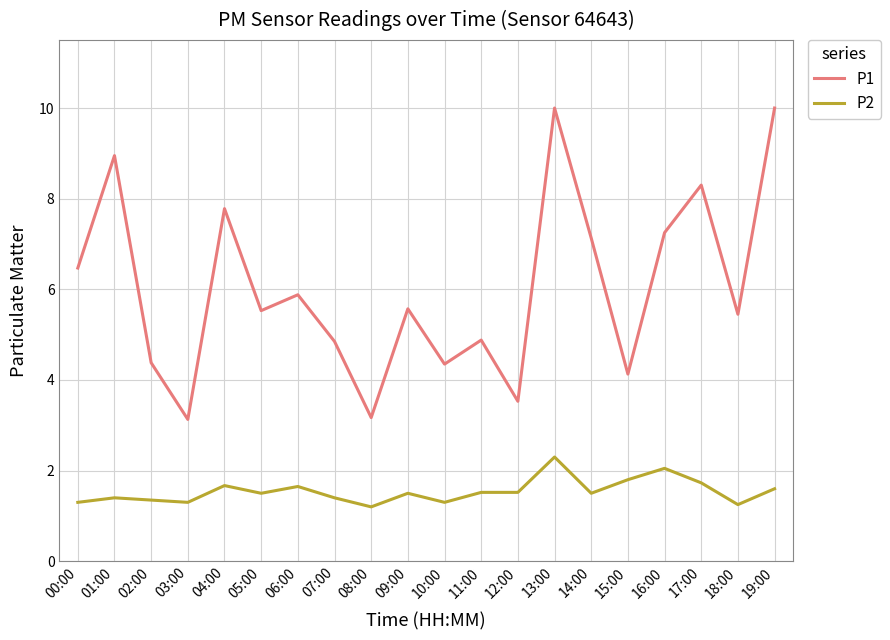

What position from the right is 03:00?

17